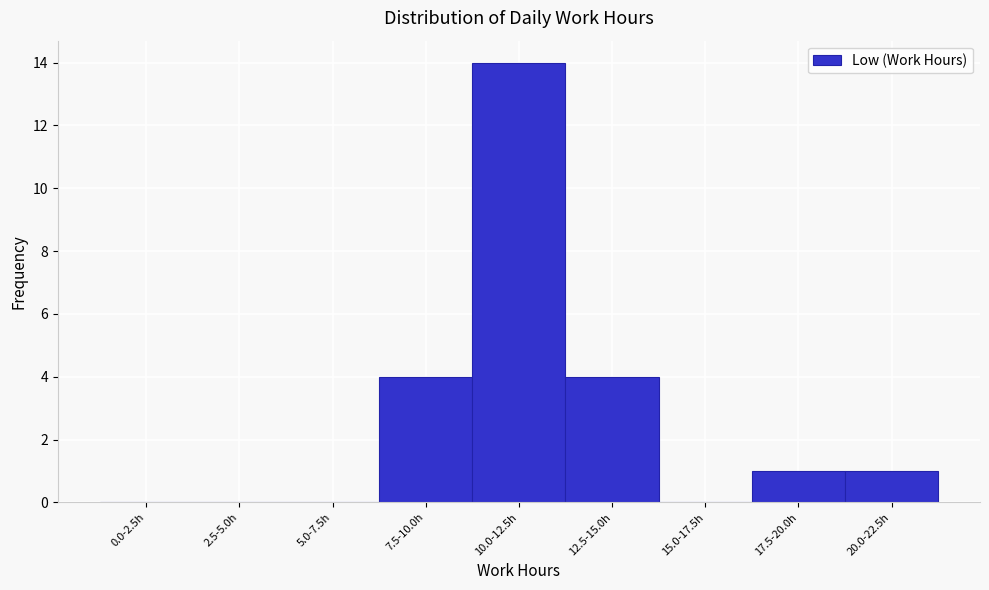

Reading left to right, extract all data points from this chart.

0.0-2.5h=0	2.5-5.0h=0	5.0-7.5h=0	7.5-10.0h=4	10.0-12.5h=14	12.5-15.0h=4	15.0-17.5h=0	17.5-20.0h=1	20.0-22.5h=1